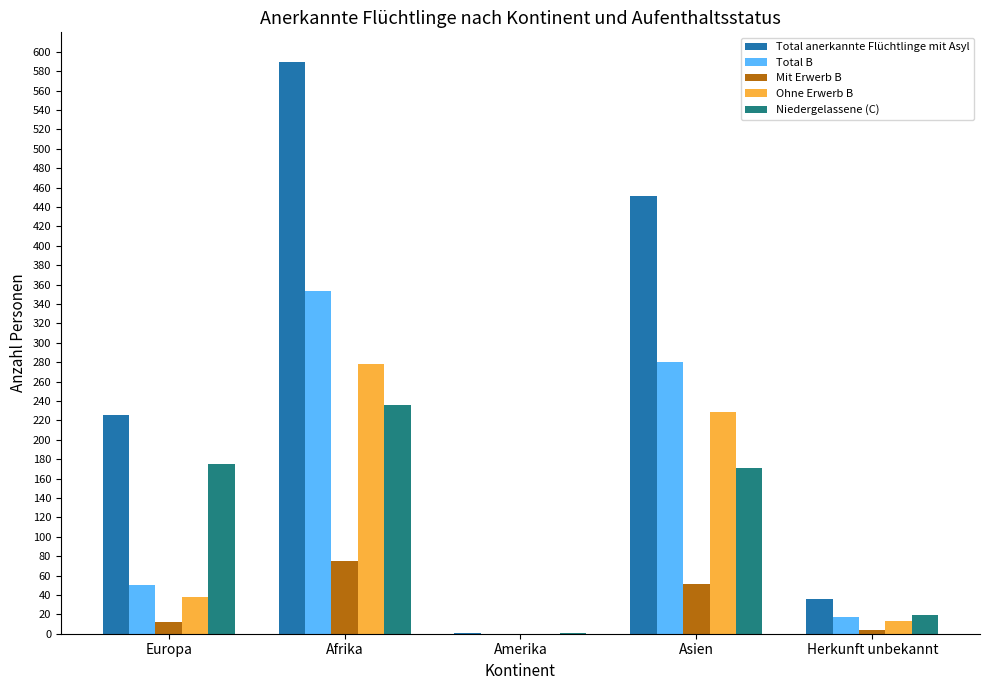

Is the value of Ohne Erwerb B at Asien greater than the value of Niedergelassene (C) at Herkunft unbekannt?

Yes